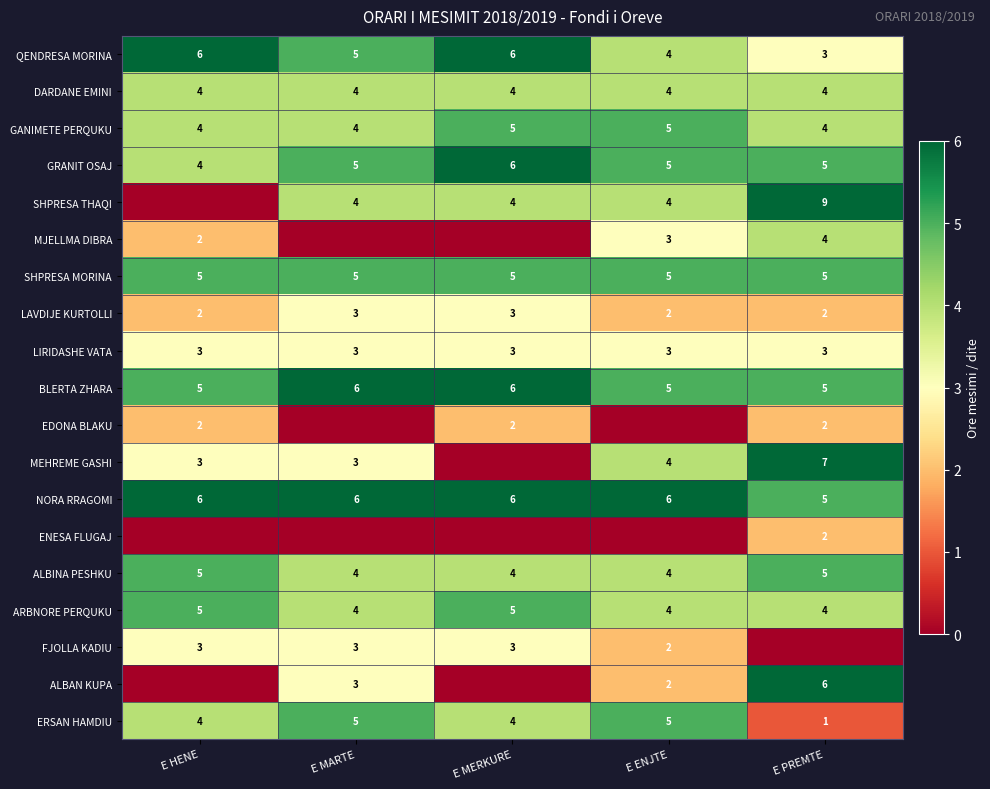

What is the lowest value of the NORA RRAGOMI series?

5